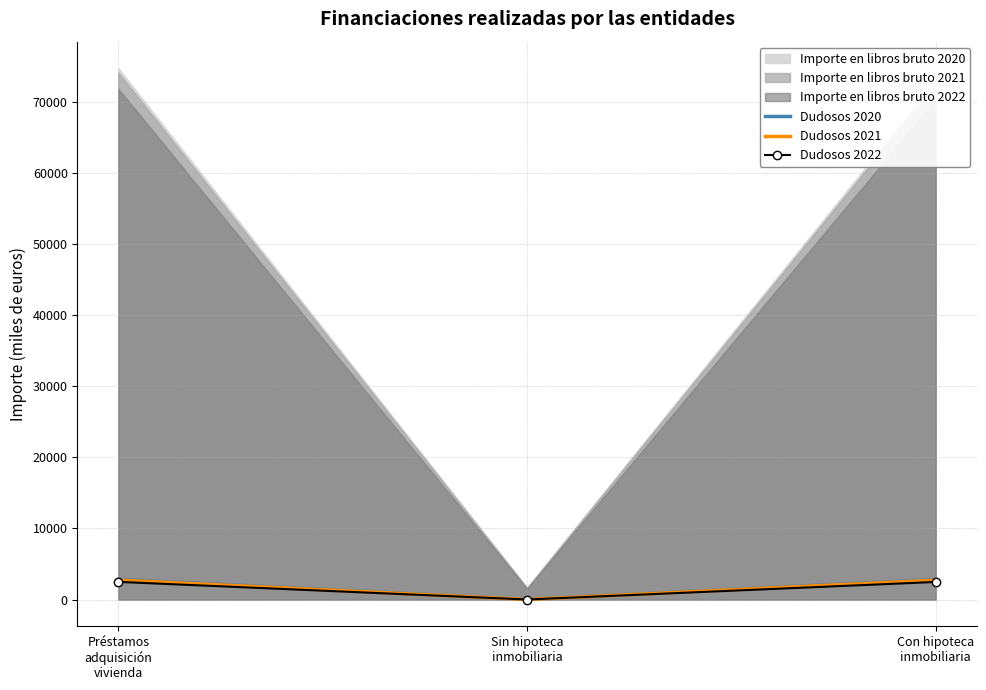

List the labels in order of Dudosos 2021 value, largest first.

Préstamos
adquisición
vivienda, Con hipoteca
inmobiliaria, Sin hipoteca
inmobiliaria